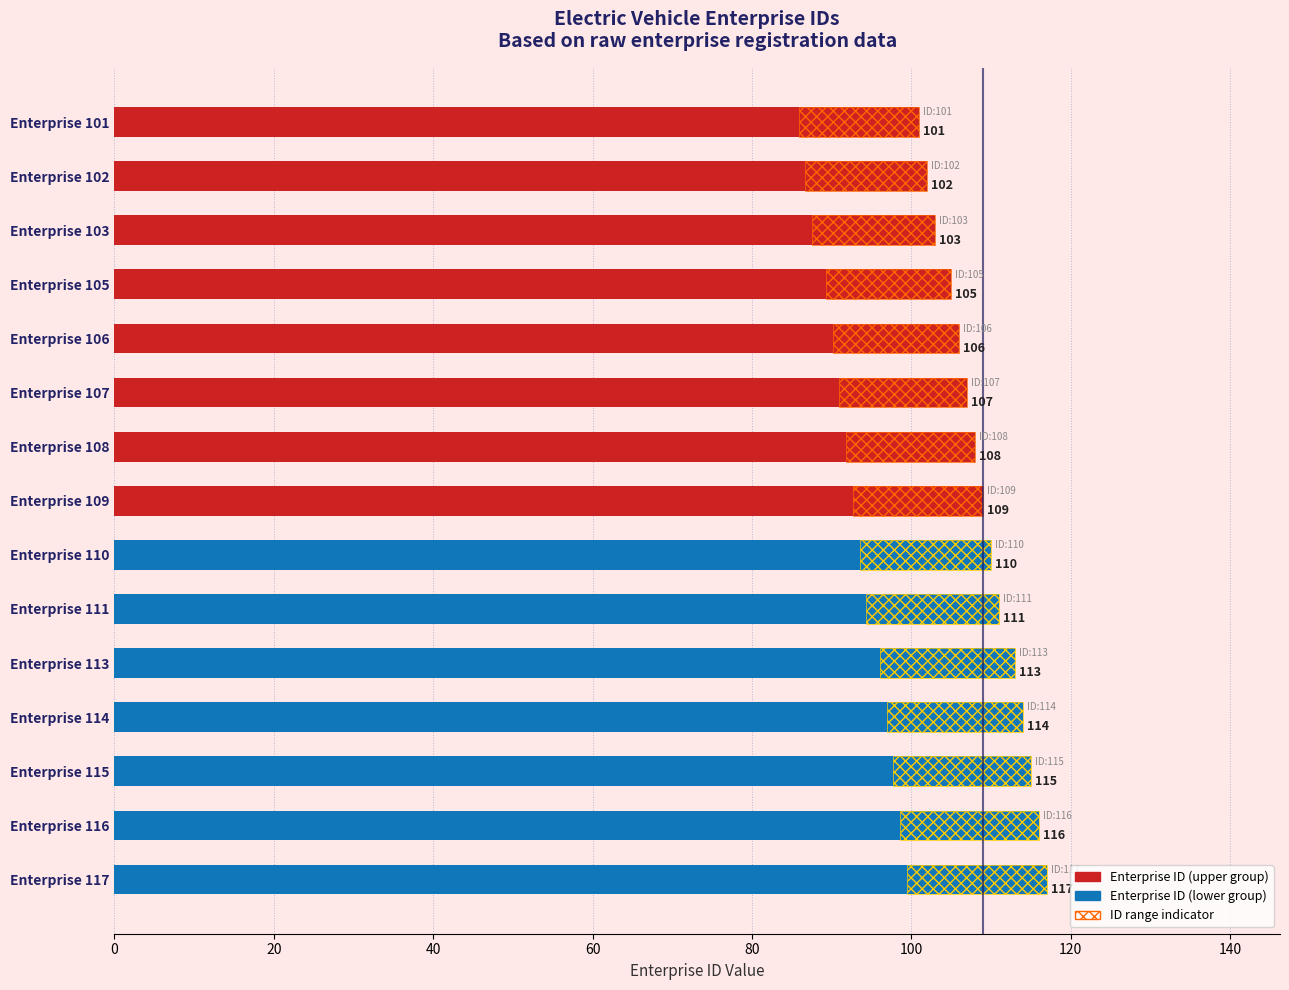

How many bars are there in total?

15